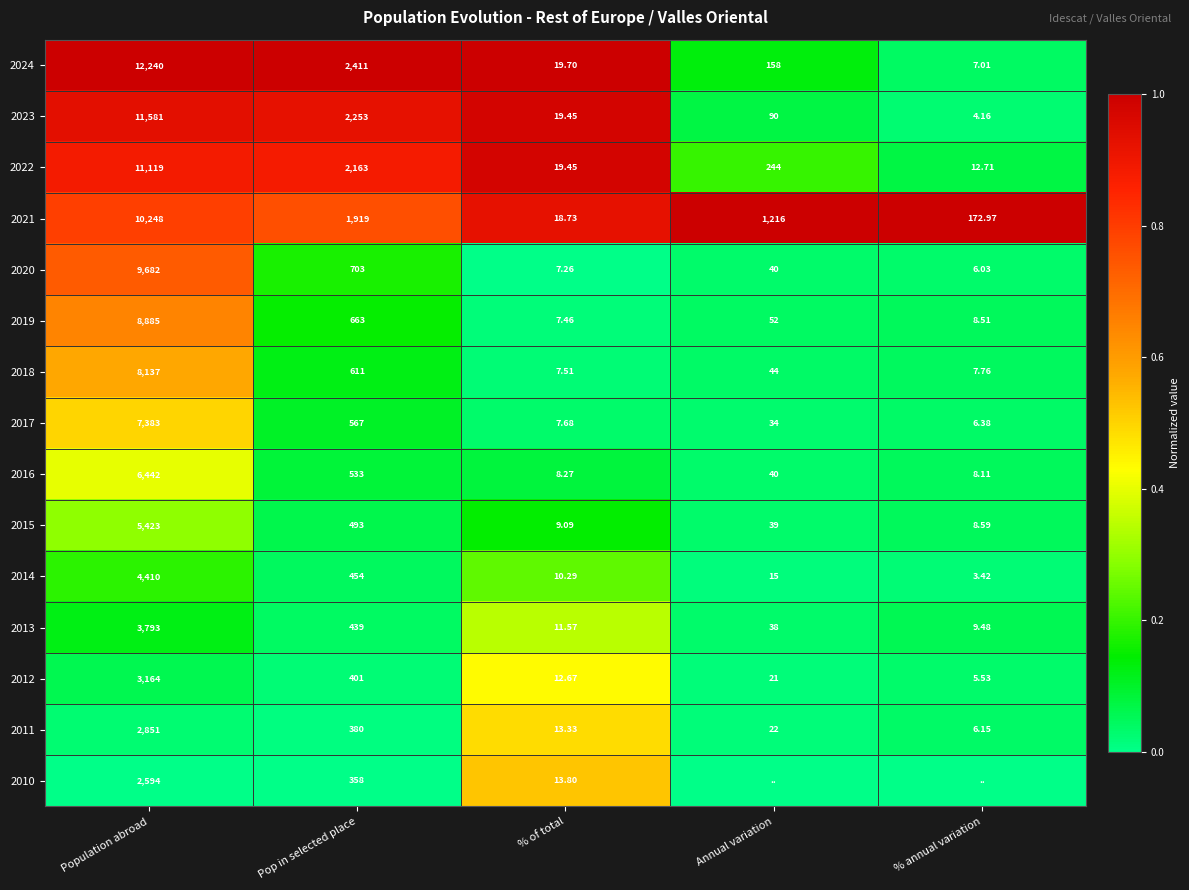

Rank the categories by 2017 value from highest to lowest.

Population abroad, Pop in selected place, Annual variation, % of total, % annual variation